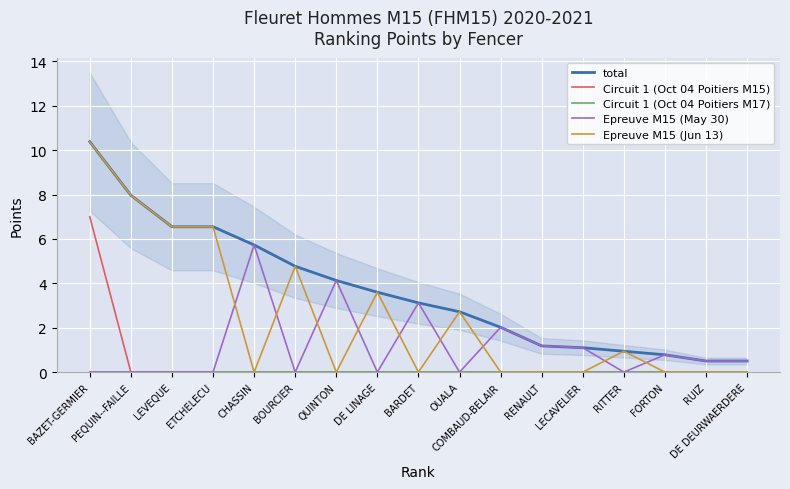

What is the total value across all series at LEVEQUE?

13.1